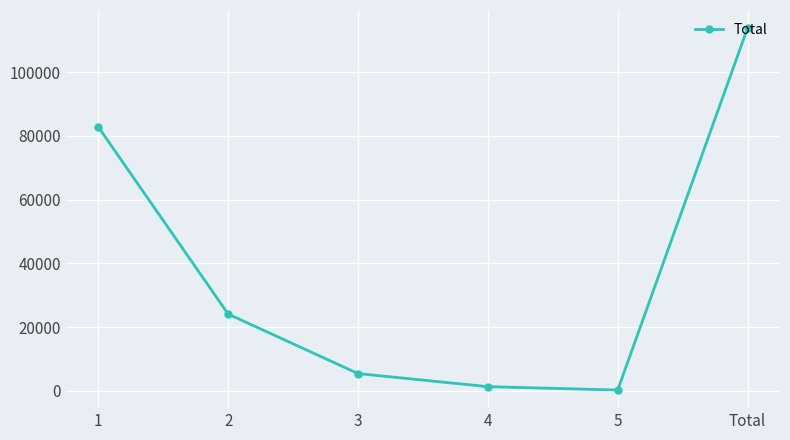

What position from the right is 2?

5